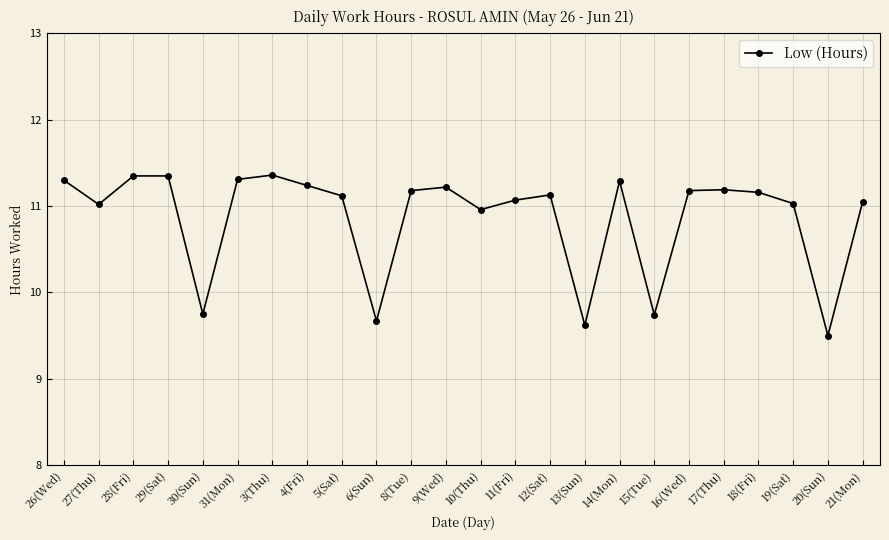

What is the sum of the values at 14(Mon) and 19(Sat)?

22.3